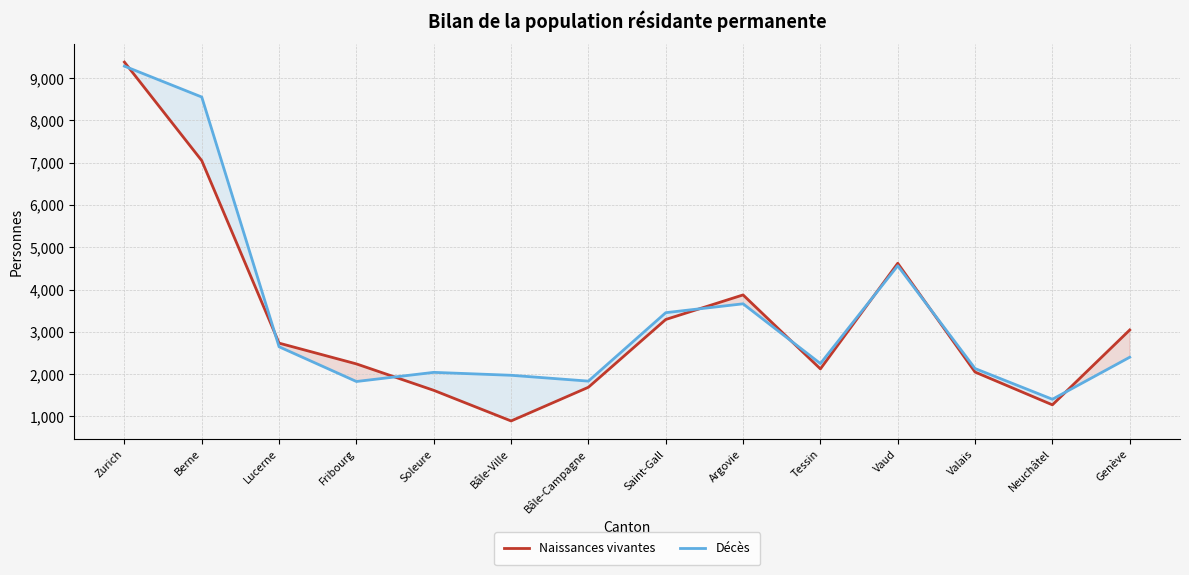

Which category has the highest value in the Décès series?

Zurich